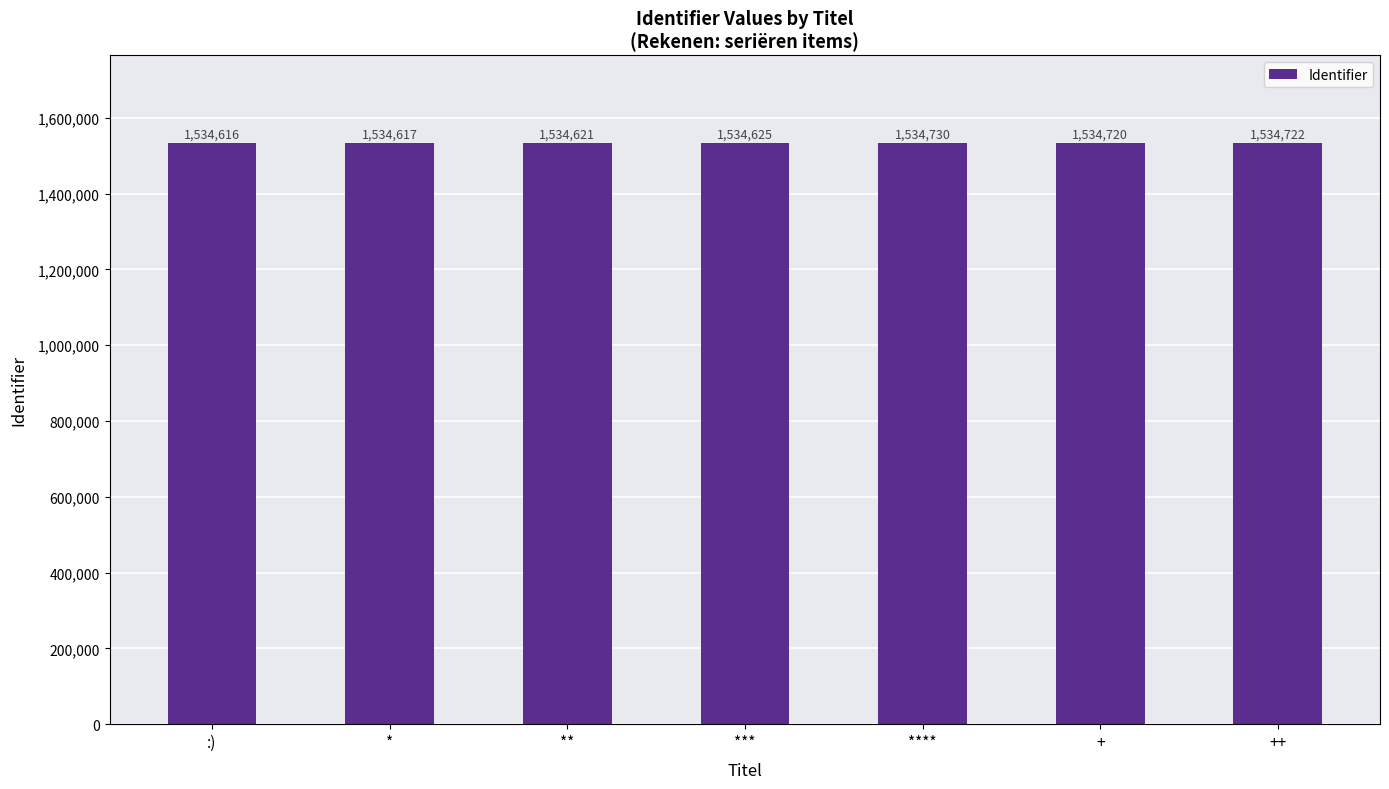

Approximately how many times larger is the value at * compared to :)?

1.0